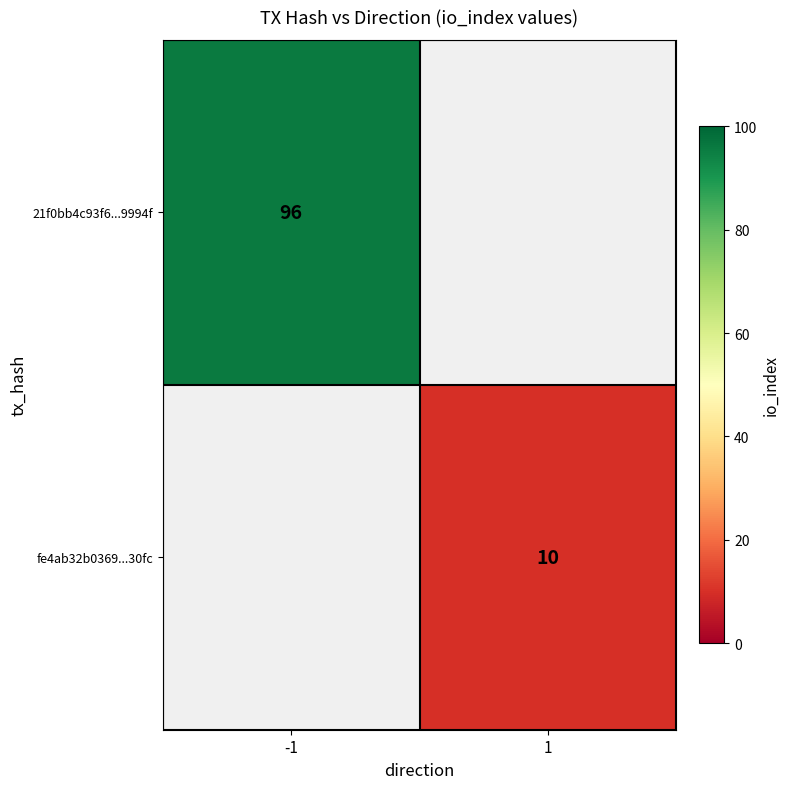

What is the maximum value shown in the chart?

96.0